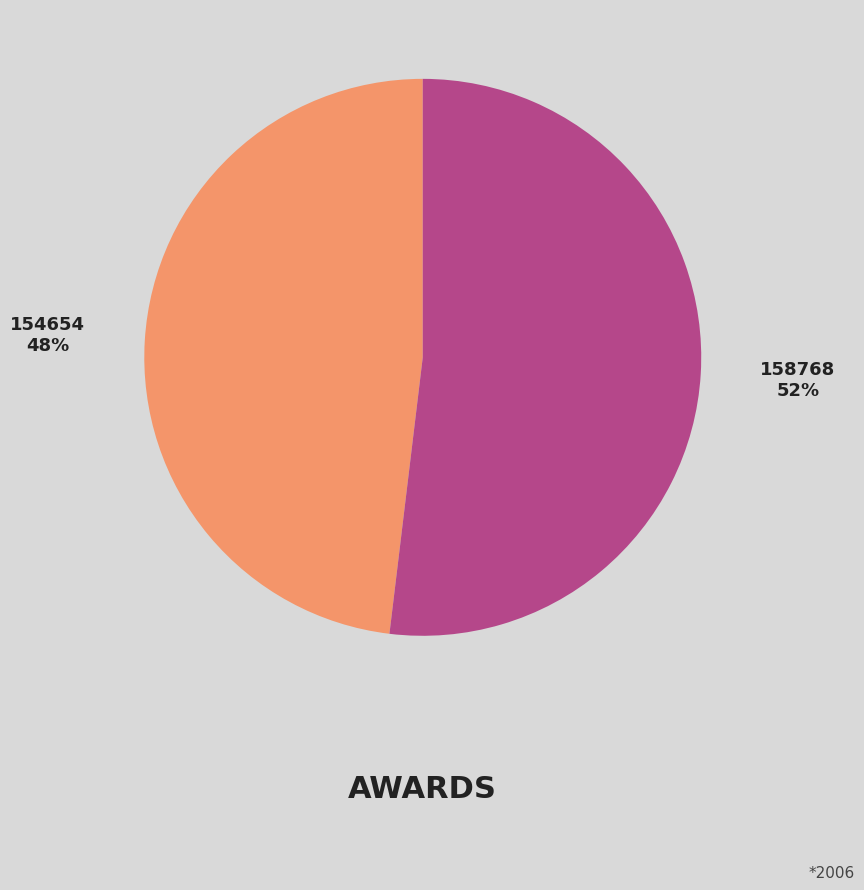

To the nearest percent, what portion does 154654 represent?

48%